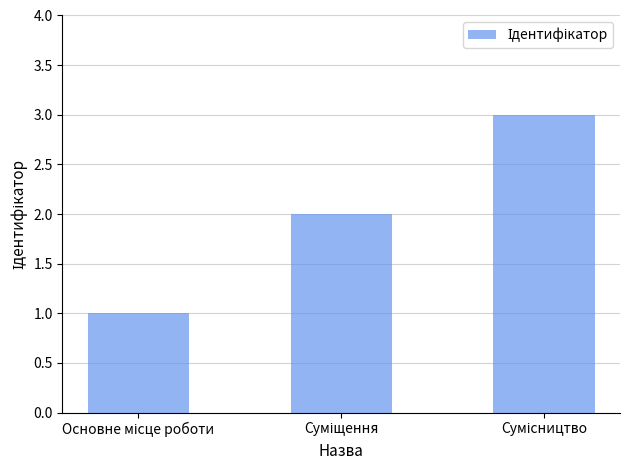

What is the greatest value displayed?

3